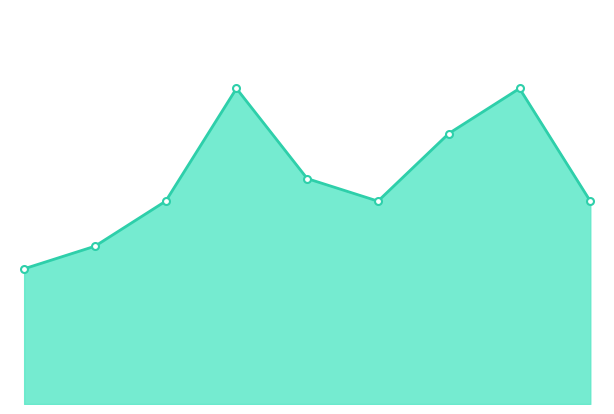

What position from the right is 4?

4